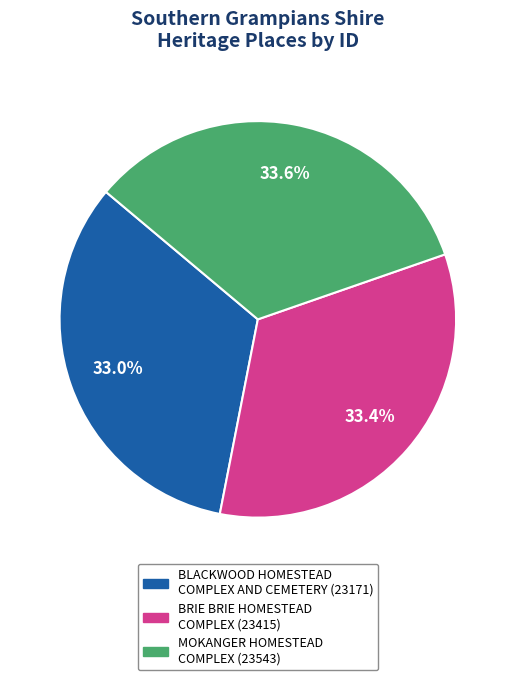

Approximately how many times larger is the value at BLACKWOOD HOMESTEAD COMPLEX AND CEMETERY compared to BRIE BRIE HOMESTEAD COMPLEX?

1.0